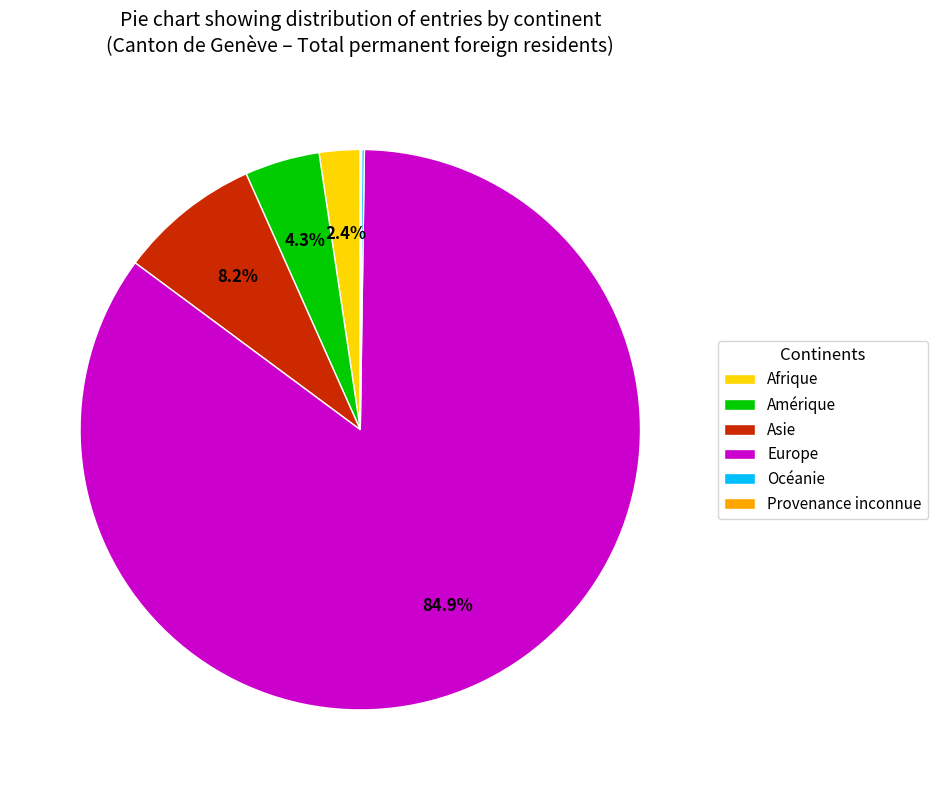

Is Afrique the majority of the pie?

No